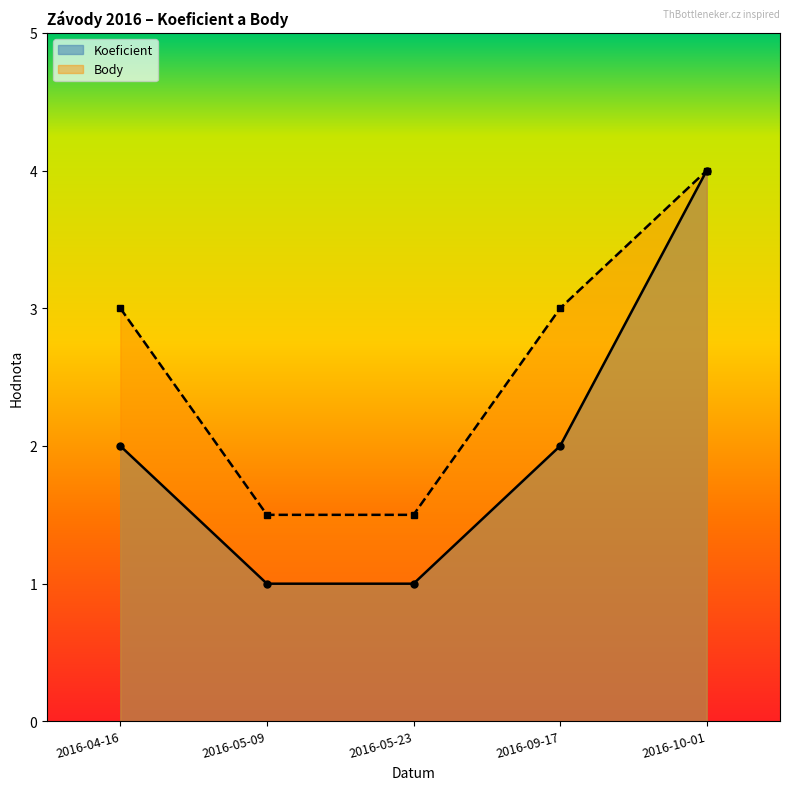

What are all the series names shown in the legend?

Koeficient, Body